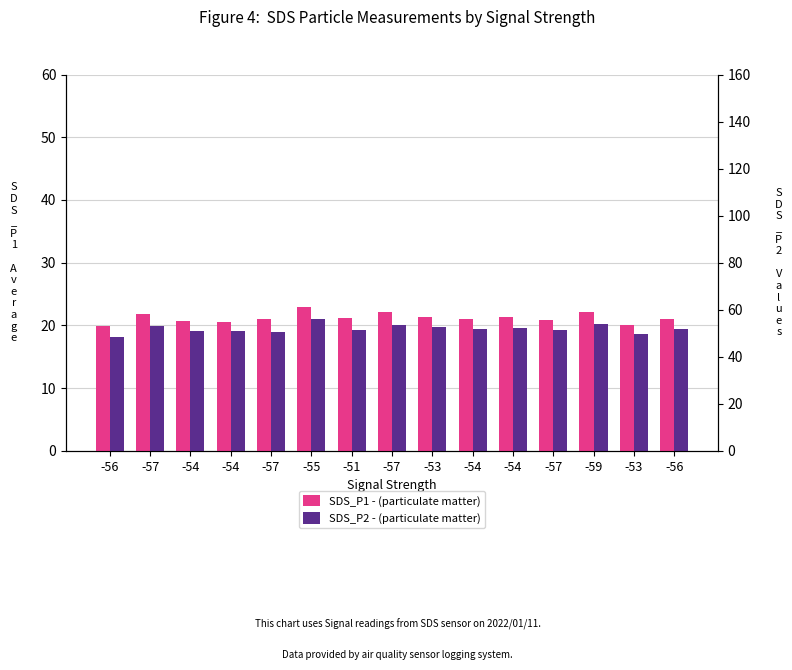

What is the label of the 4th bar from the right?

-57